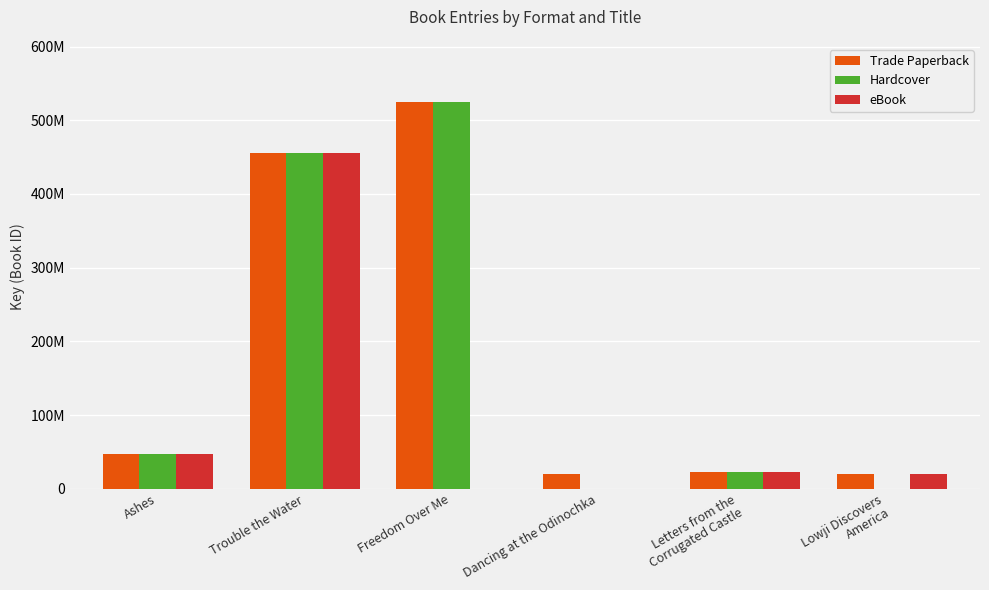

Reading left to right, what are all the values shown in this chart?

Trade Paperback: Ashes=46517925	Trouble the Water=455126116	Freedom Over Me=524910805	Dancing at the Odinochka=20539038	Letters from the
Corrugated Castle=22441634	Lowji Discovers
America=20283914
Hardcover: Ashes=46517925	Trouble the Water=455126116	Freedom Over Me=524910805	Dancing at the Odinochka=0	Letters from the
Corrugated Castle=22441634	Lowji Discovers
America=0
eBook: Ashes=46517925	Trouble the Water=455126116	Freedom Over Me=0	Dancing at the Odinochka=0	Letters from the
Corrugated Castle=22441634	Lowji Discovers
America=20283914